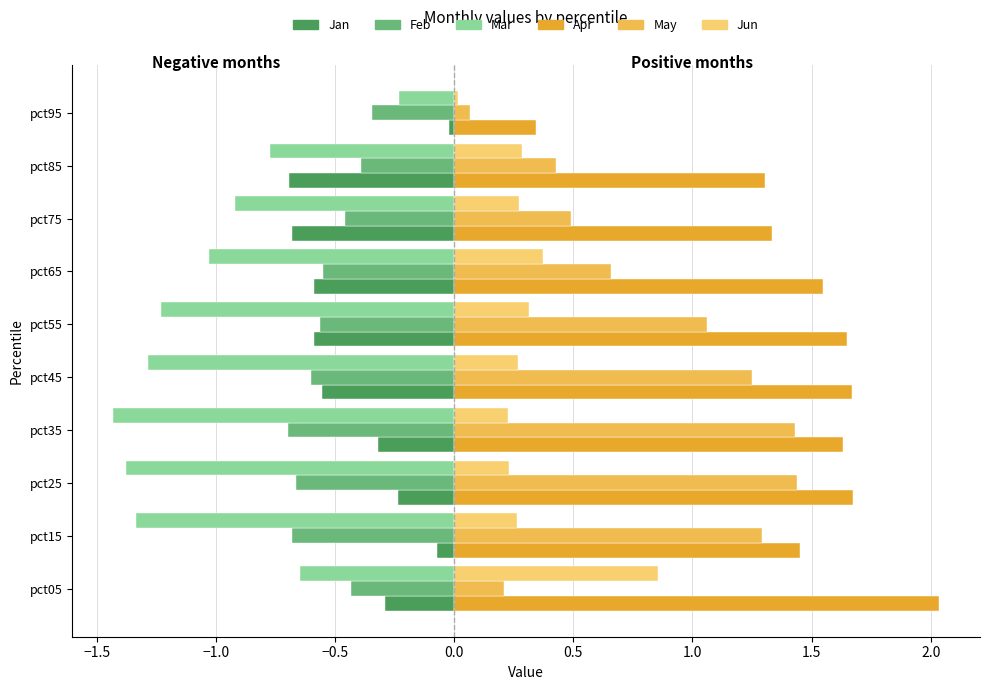

How many series are shown in this chart?

6